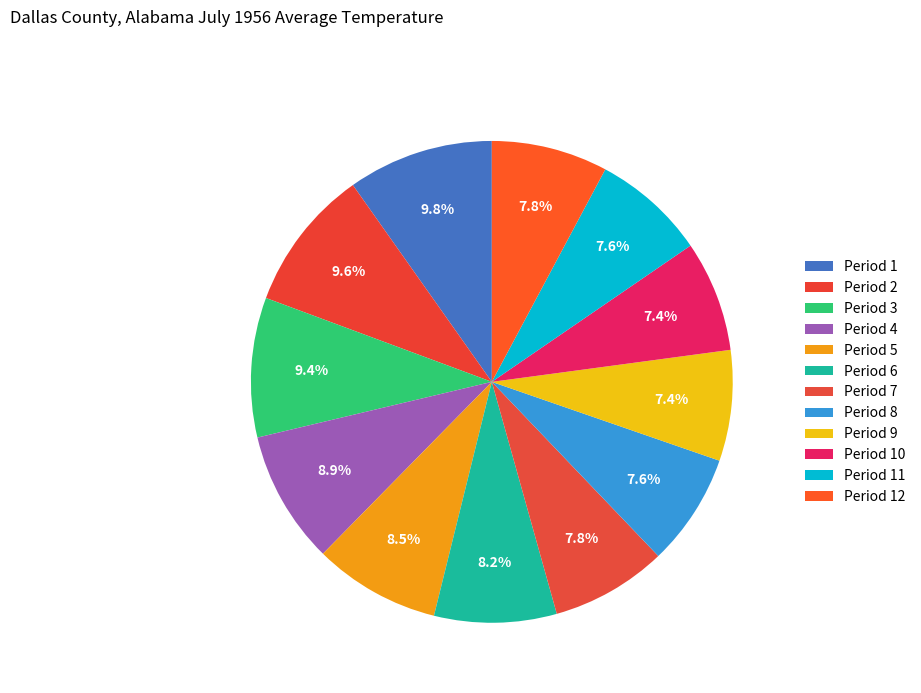

How many segments does this pie chart have?

12